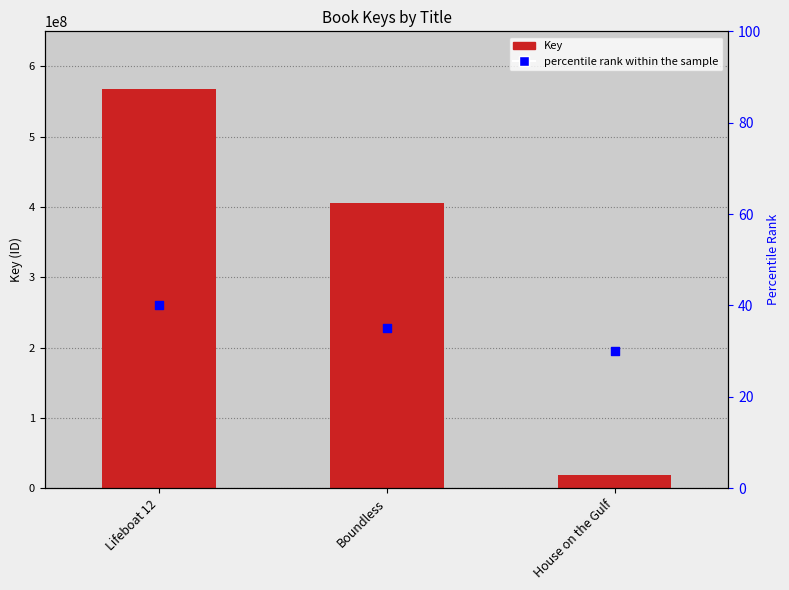

Which series contains the highest Y value?

Key